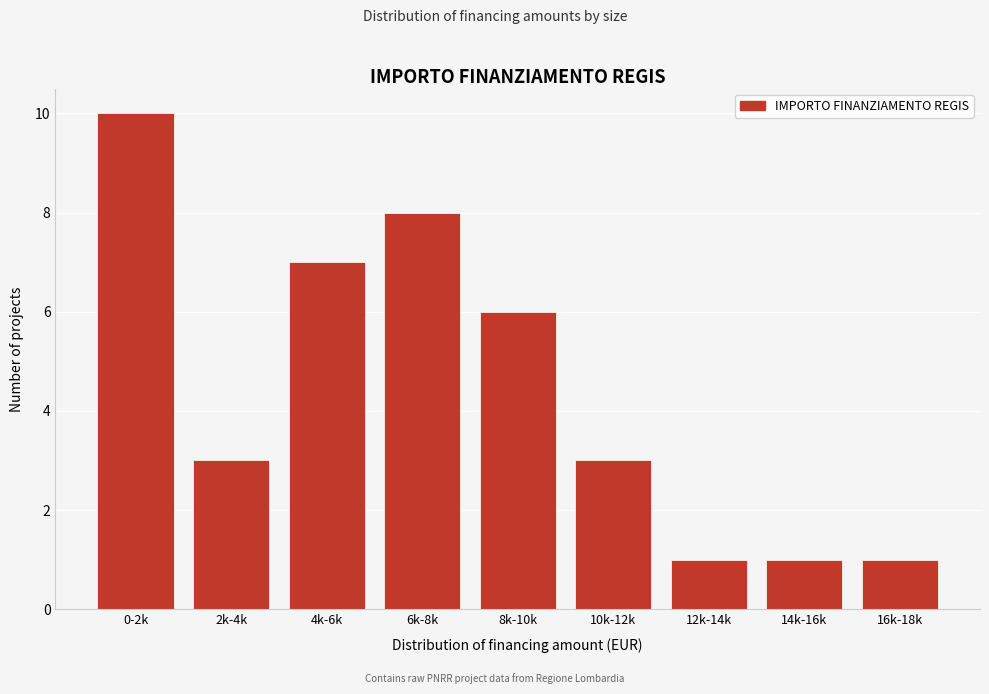

Reading right to left, transcribe all the data shown in this chart.

1	1	1	3	6	8	7	3	10